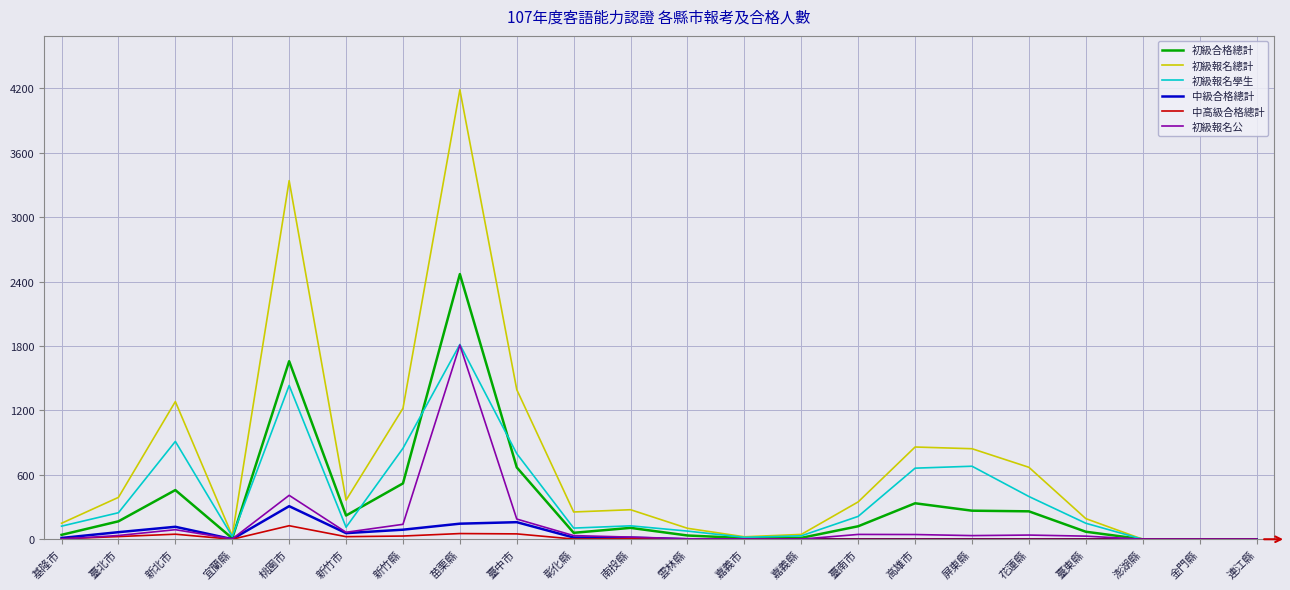

At which category is the sum across all series the highest?

苗栗縣